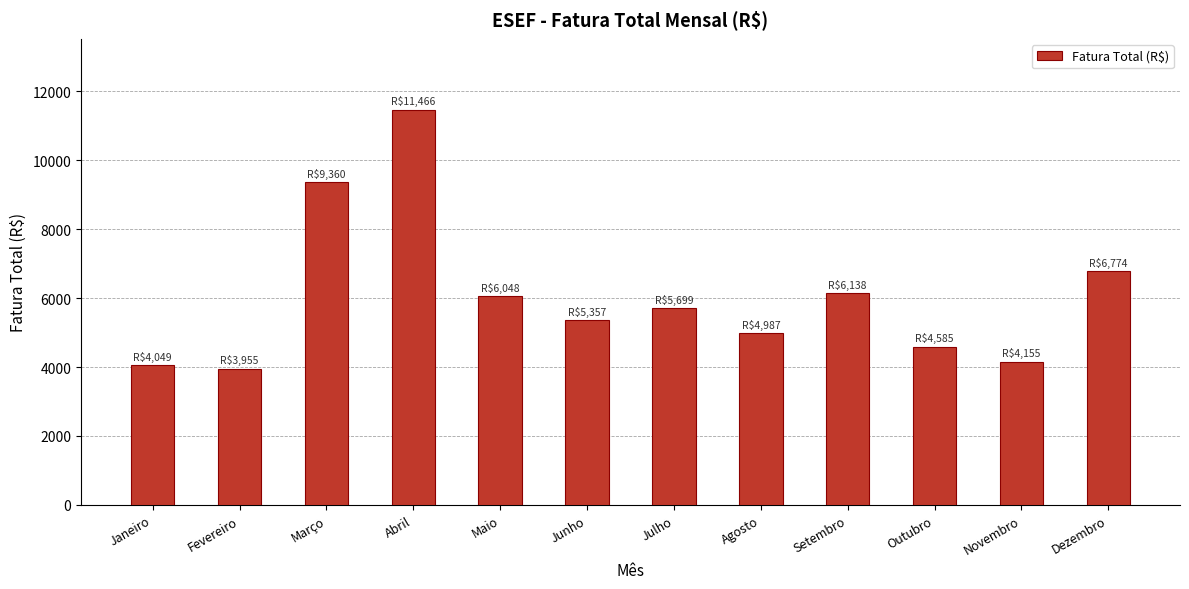

The value at Março is 13922.0. True or false?

False